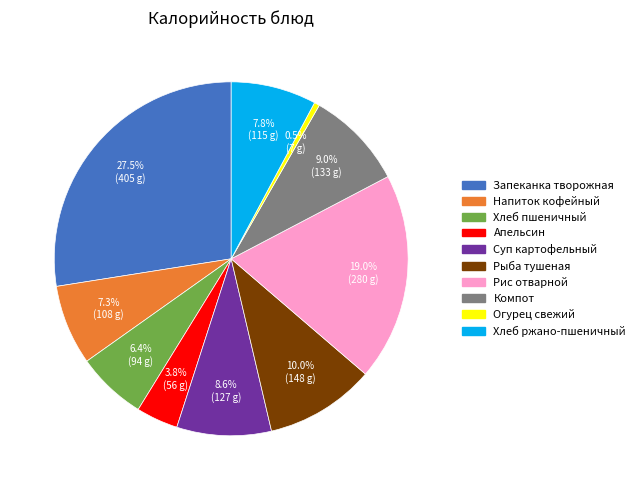

Does Рыба тушеная account for over 50% of the chart?

No